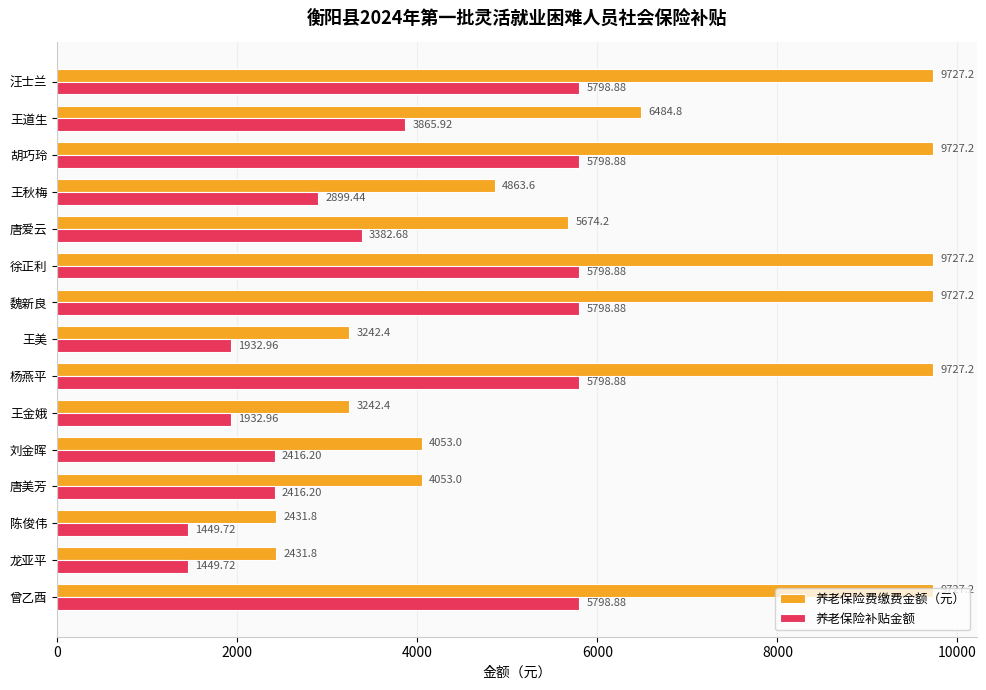

What is the difference between the 养老保险费缴费金额（元） values at 王道生 and 陈俊伟?

4053.0